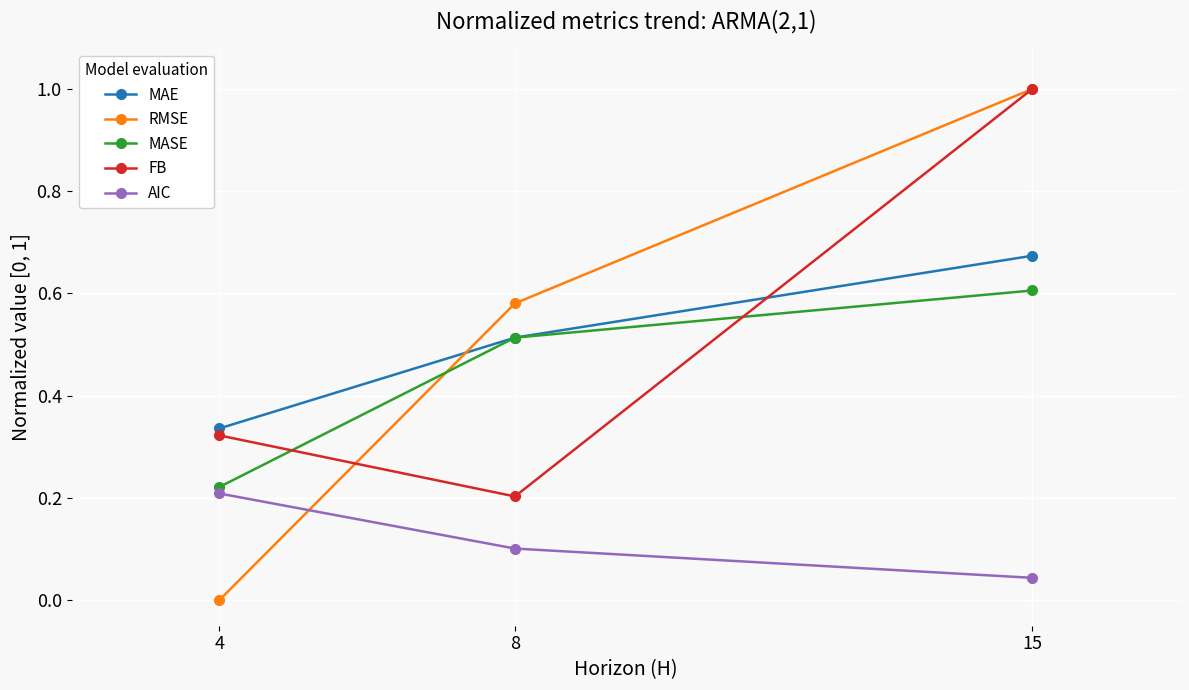

What is the highest value of the FB series?

1.0